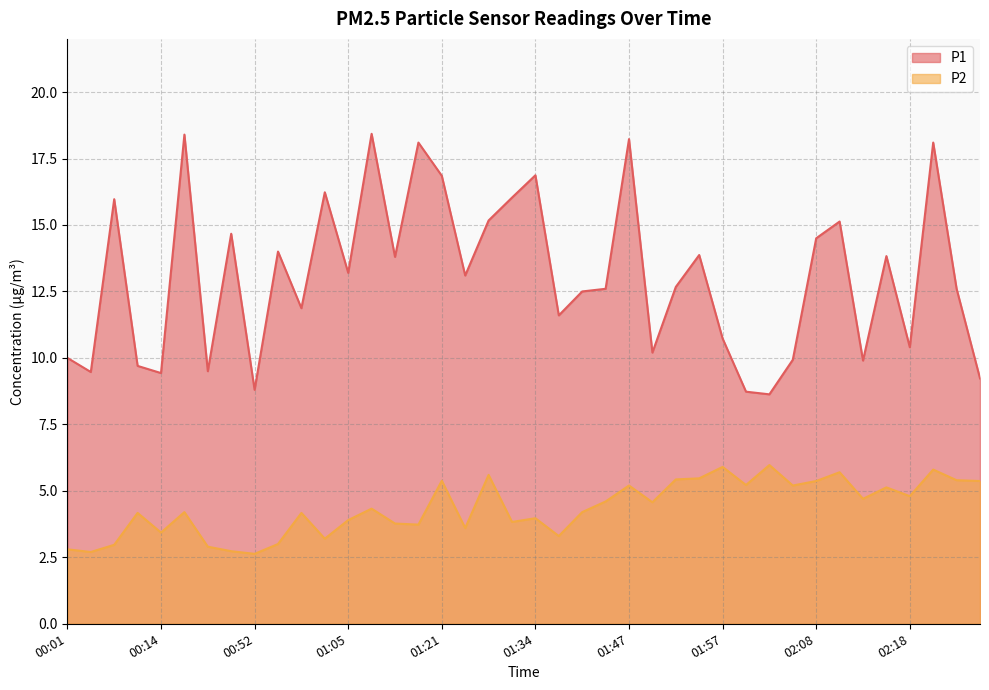

How many data points in P1 are less than 13?

20